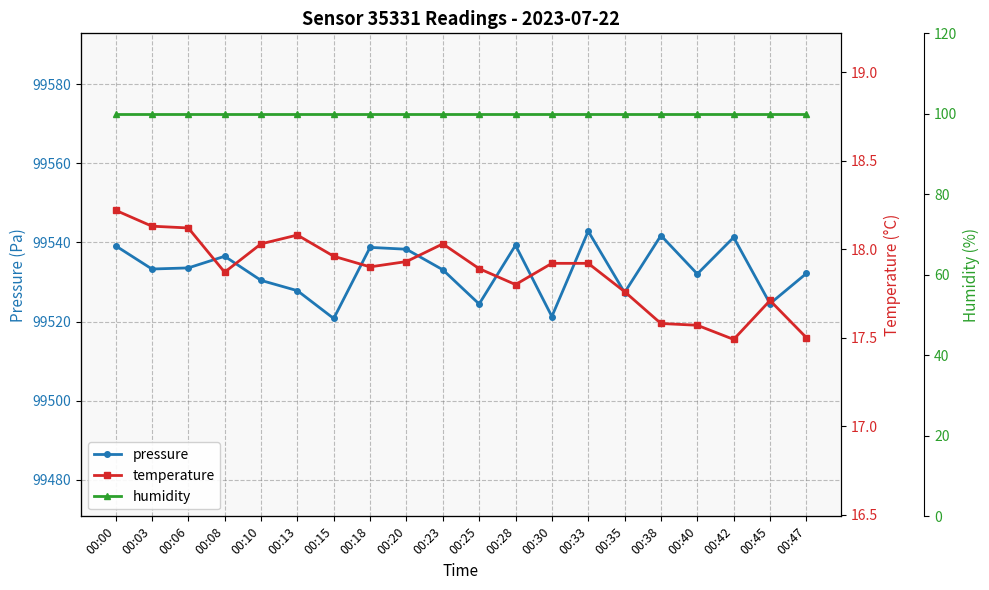

What is the value of the temperature point at the 14th from the left?

17.9